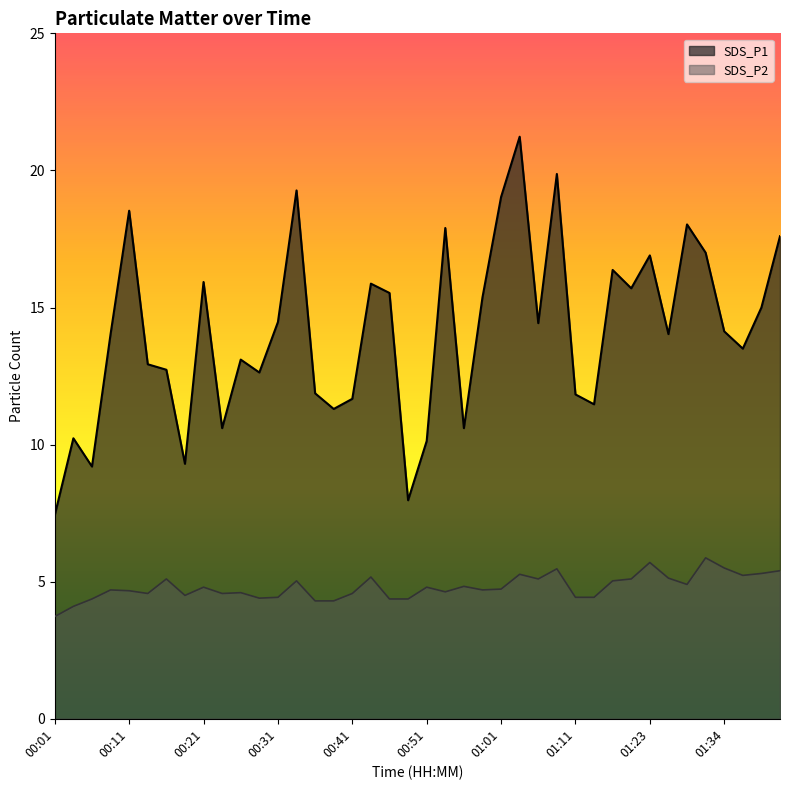

How many data points in SDS_P2 are above 4?

39